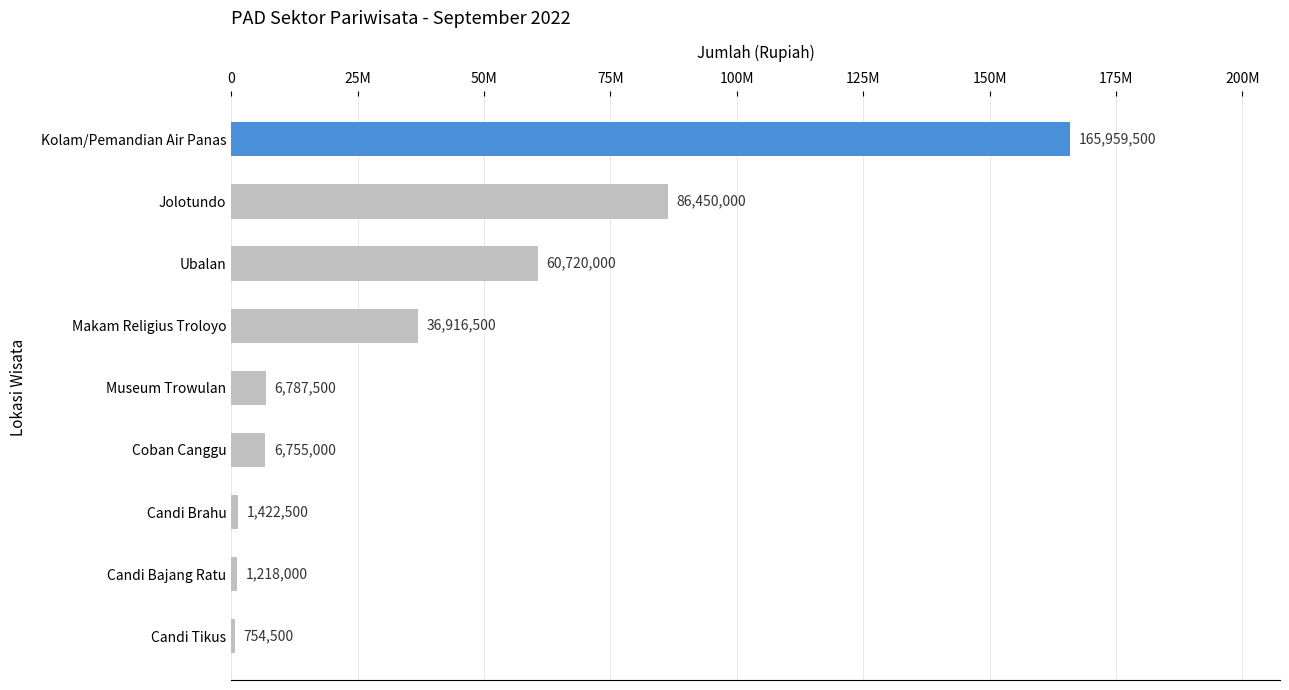

Rank the categories by value from lowest to highest.

Candi Tikus, Candi Bajang Ratu, Candi Brahu, Coban Canggu, Museum Trowulan, Makam Religius Troloyo, Ubalan, Jolotundo, Kolam/Pemandian Air Panas